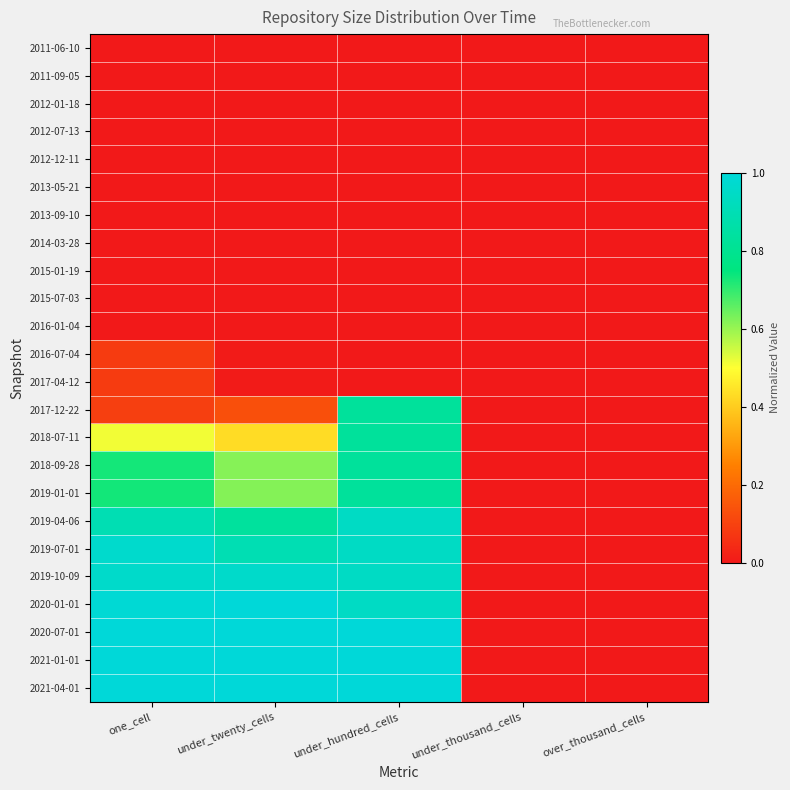

At which category is the sum across all series the highest?

under_hundred_cells